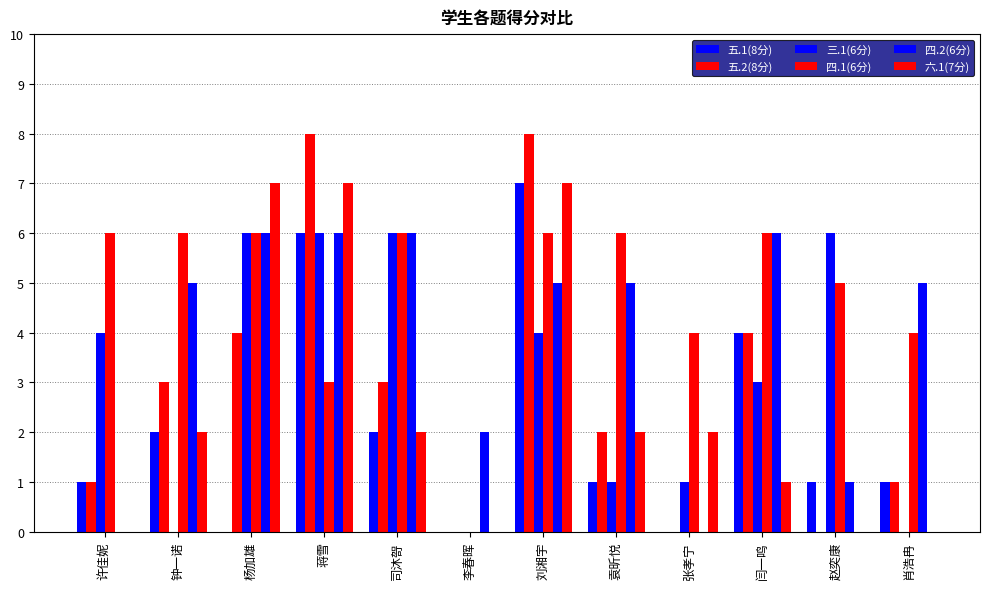

Reading left to right, transcribe all the data shown in this chart.

五.1(8分): 1	2	0	6	2	0	7	1	0	4	1	1
五.2(8分): 1	3	4	8	3	0	8	2	0	4	0	1
三.1(6分): 4	0	6	6	6	0	4	1	1	3	6	0
四.1(6分): 6	6	6	3	6	0	6	6	4	6	5	4
四.2(6分): 0	5	6	6	6	2	5	5	0	6	1	5
六.1(7分): 0	2	7	7	2	0	7	2	2	1	0	0